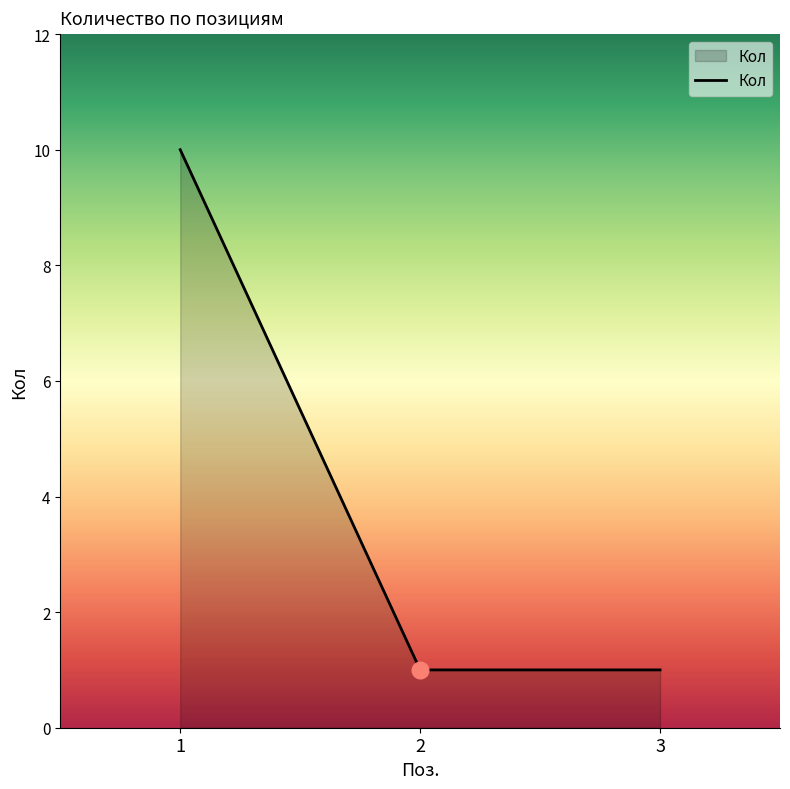

What is the difference between the maximum and minimum values?

9